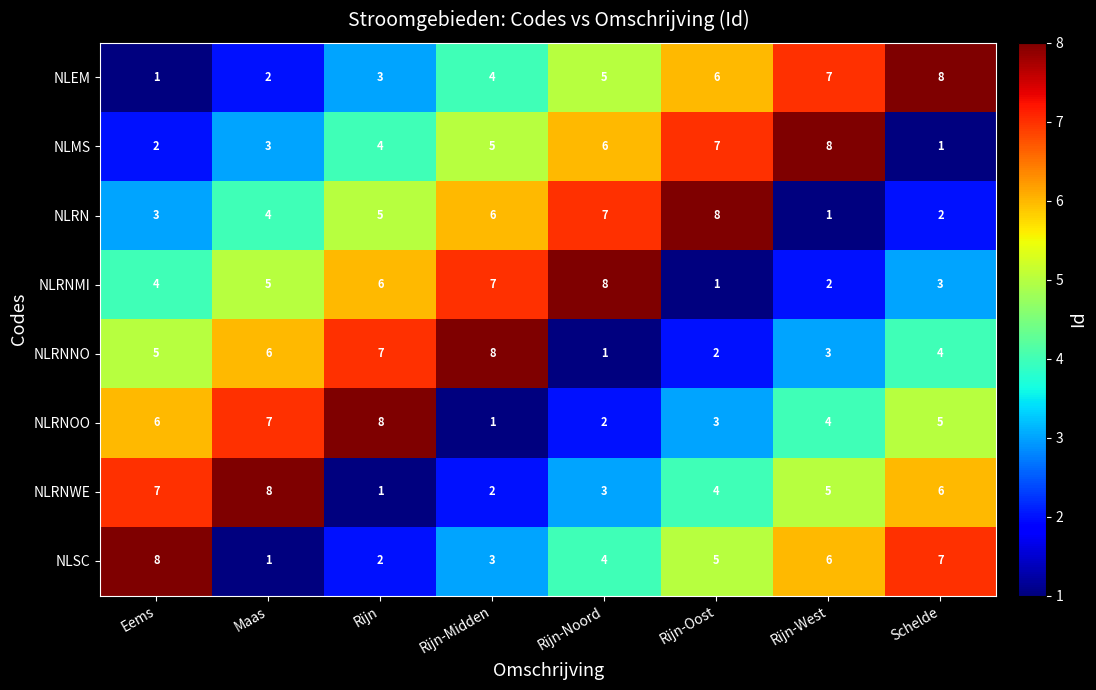

What is the spread (max minus min) of values at Maas?

7